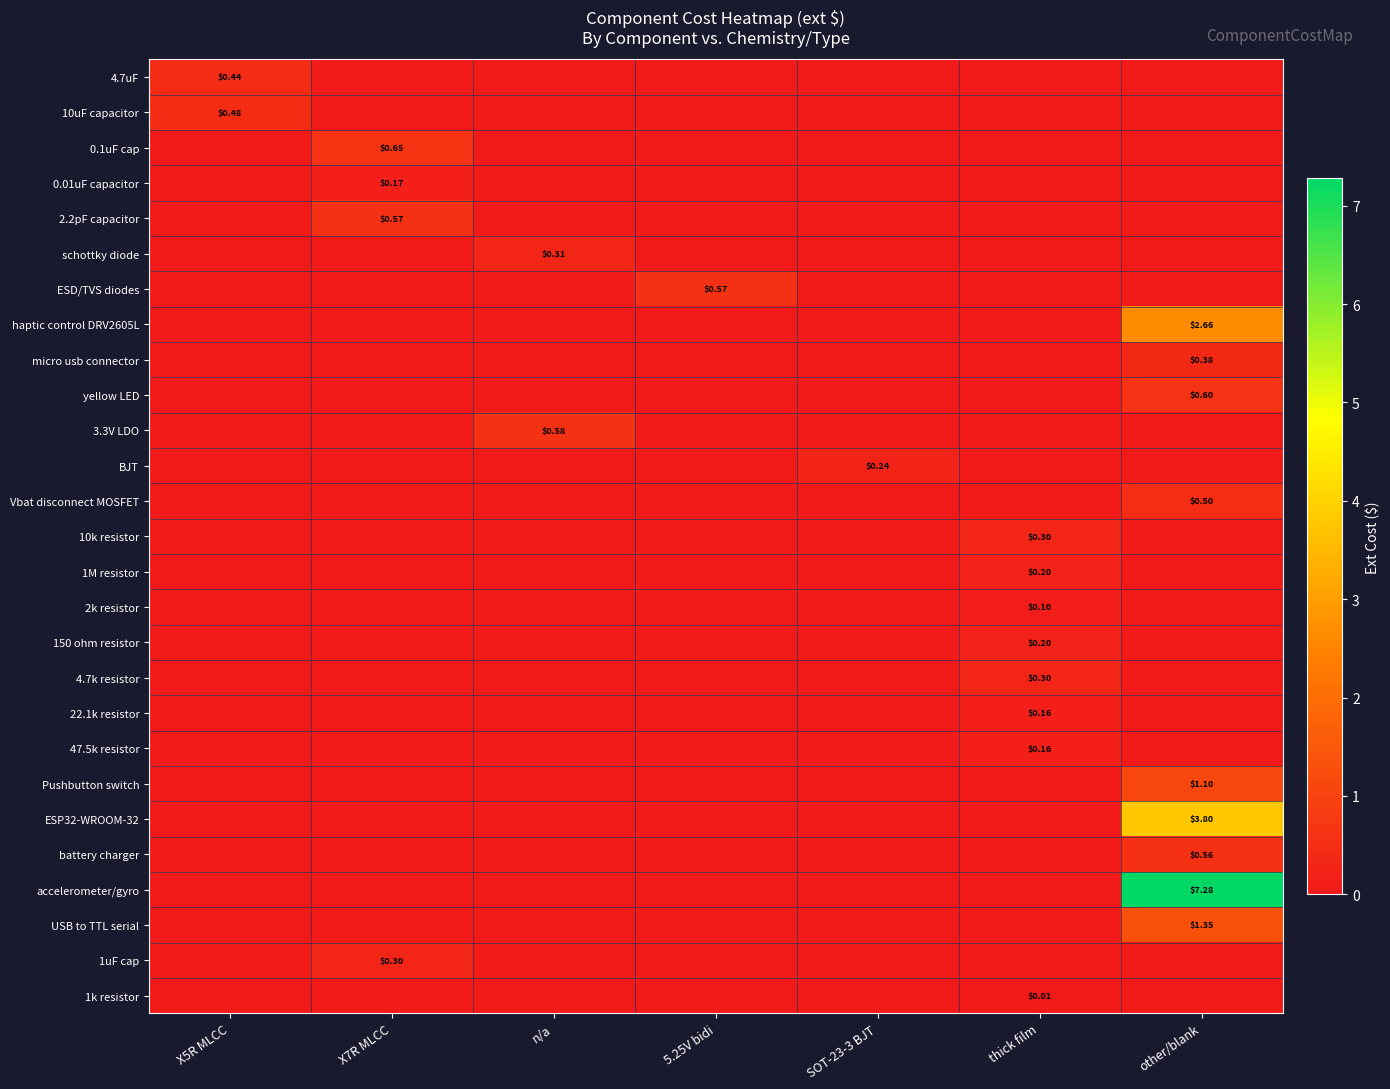

Which label corresponds to the largest value in the chart?

other/blank